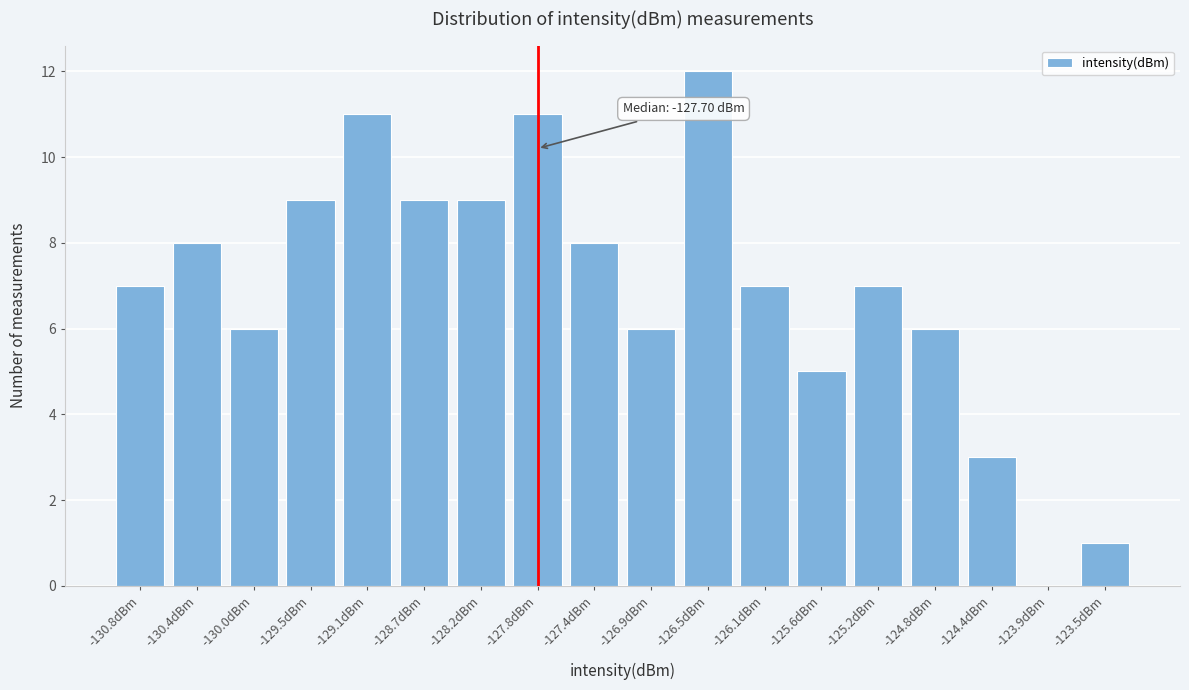

Reading right to left, extract all data points from this chart.

-123.5dBm=1	-123.9dBm=0	-124.4dBm=3	-124.8dBm=6	-125.2dBm=7	-125.6dBm=5	-126.1dBm=7	-126.5dBm=12	-126.9dBm=6	-127.4dBm=8	-127.8dBm=11	-128.2dBm=9	-128.7dBm=9	-129.1dBm=11	-129.5dBm=9	-130.0dBm=6	-130.4dBm=8	-130.8dBm=7